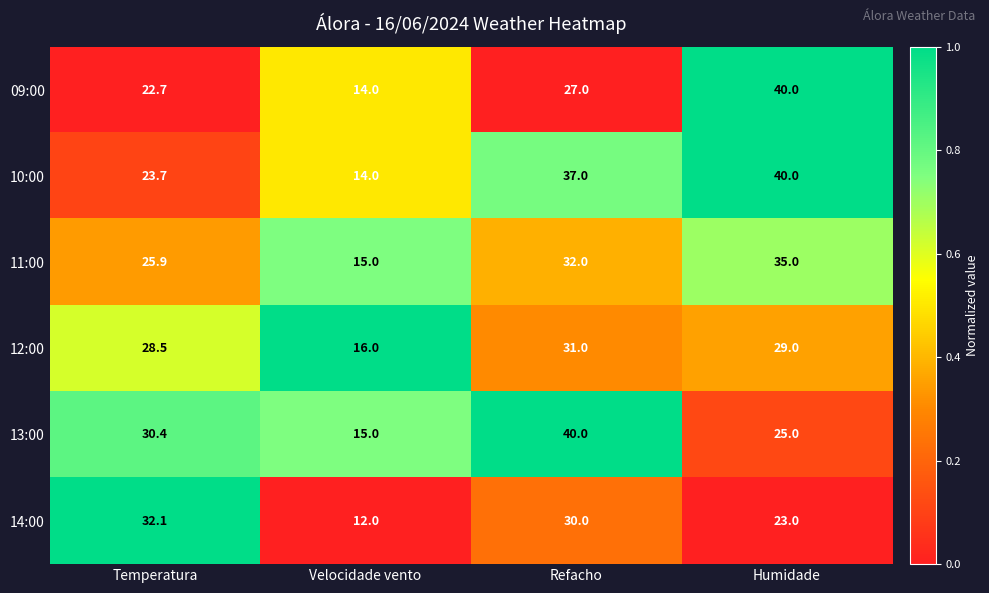

Reading left to right, extract all data points from this chart.

09:00: 22.7	14.0	27.0	40.0
10:00: 23.7	14.0	37.0	40.0
11:00: 25.9	15.0	32.0	35.0
12:00: 28.5	16.0	31.0	29.0
13:00: 30.4	15.0	40.0	25.0
14:00: 32.1	12.0	30.0	23.0